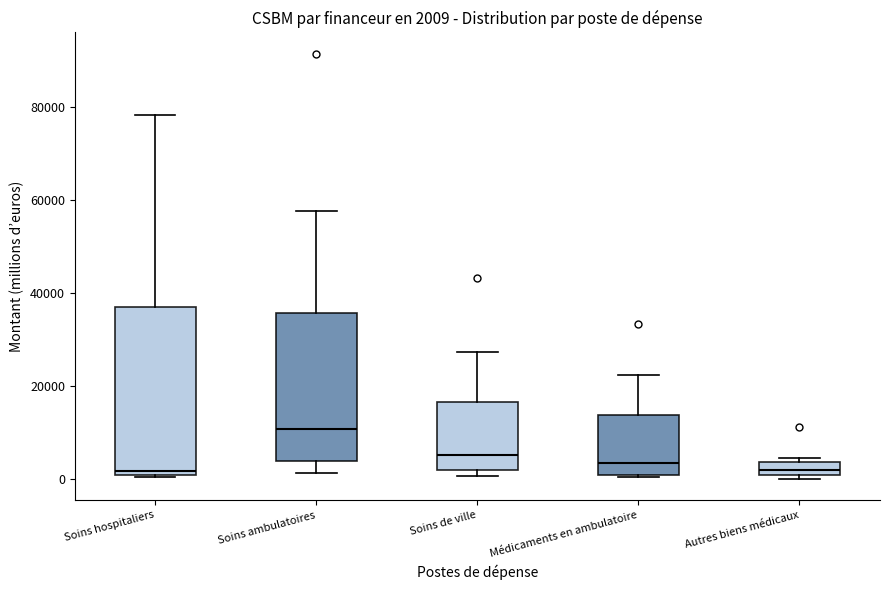

Comparing the boxes themselves (not the whiskers), which one is the tallest?

Soins hospitaliers